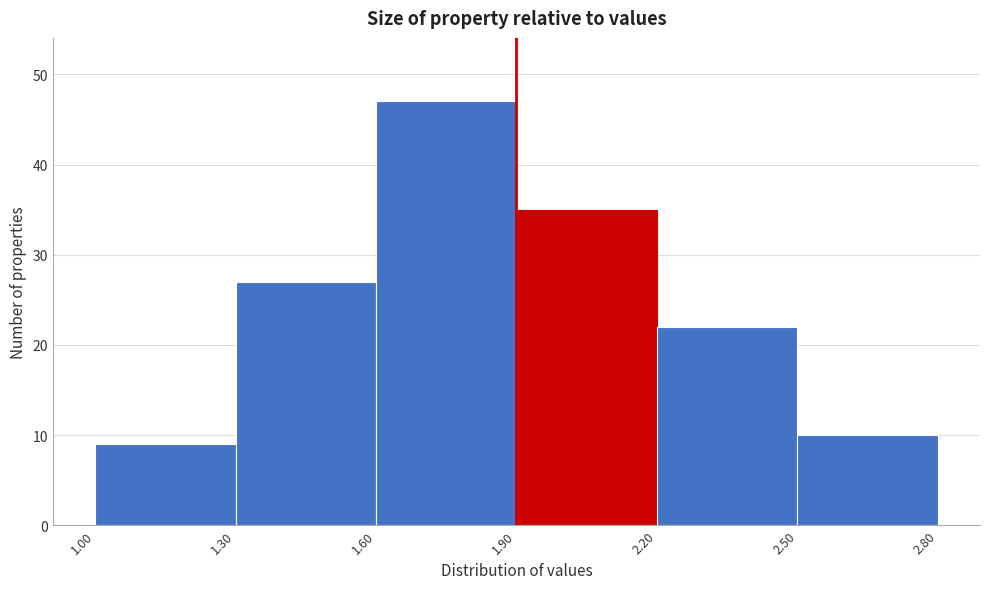

How tall is the bar that spans 1.00 to 1.30 on the x-axis? The values are not printed on the chart, so give them approximately, as read against the axis.

9